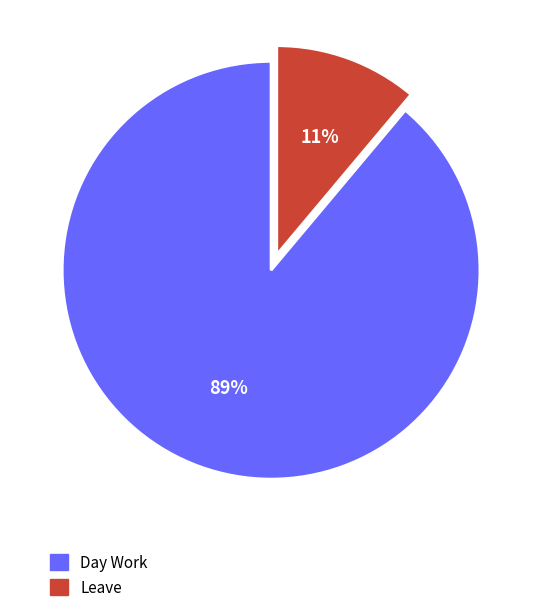

Do Leave and Day Work together represent more than half of the pie?

Yes